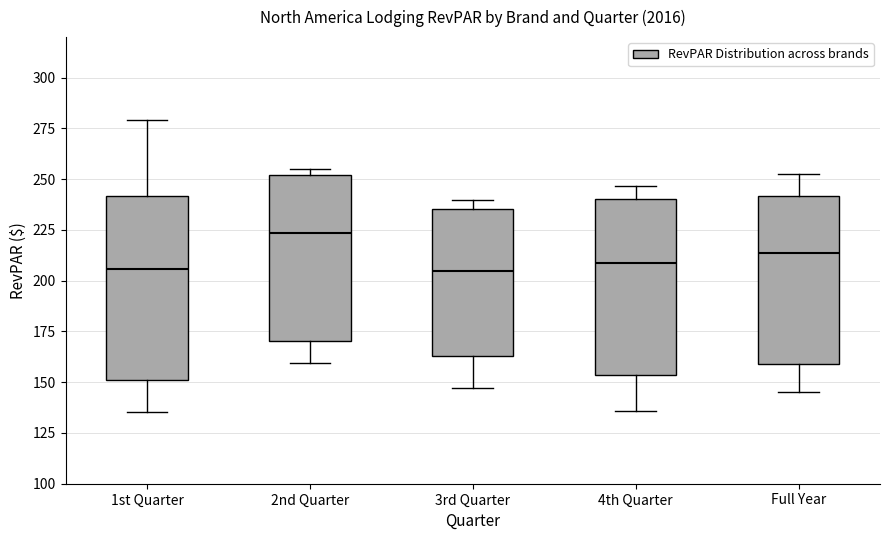

Reading left to right, transcribe this box plot: for each box, give where its median line is, the range the box spans, and where its two whiskers end, as read against the y-axis. The values are not printed on the chart, so give them approximately, as read against the axis.

1st Quarter: median 205, box 150 to 240, whiskers 135 to 280
2nd Quarter: median 225, box 170 to 250, whiskers 160 to 255
3rd Quarter: median 205, box 165 to 235, whiskers 145 to 240
4th Quarter: median 210, box 155 to 240, whiskers 135 to 245
Full Year: median 215, box 160 to 240, whiskers 145 to 250